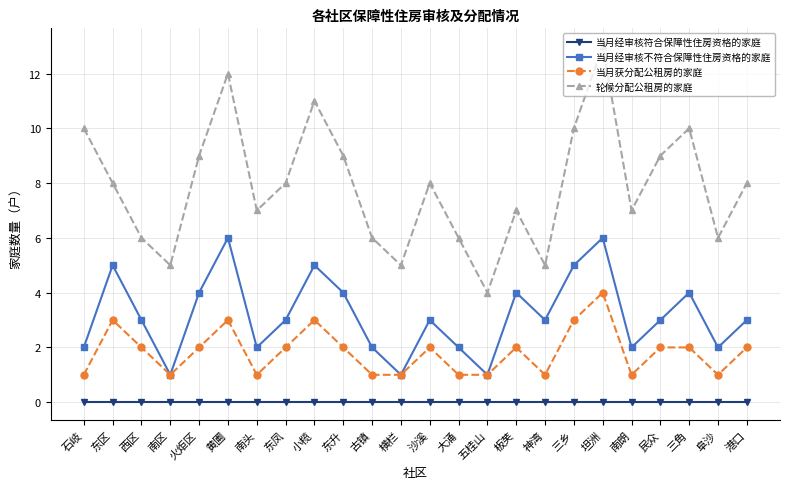

Rank the series by their average value, from highest to lowest.

轮候分配公租房的家庭, 当月经审核不符合保障性住房资格的家庭, 当月获分配公租房的家庭, 当月经审核符合保障性住房资格的家庭